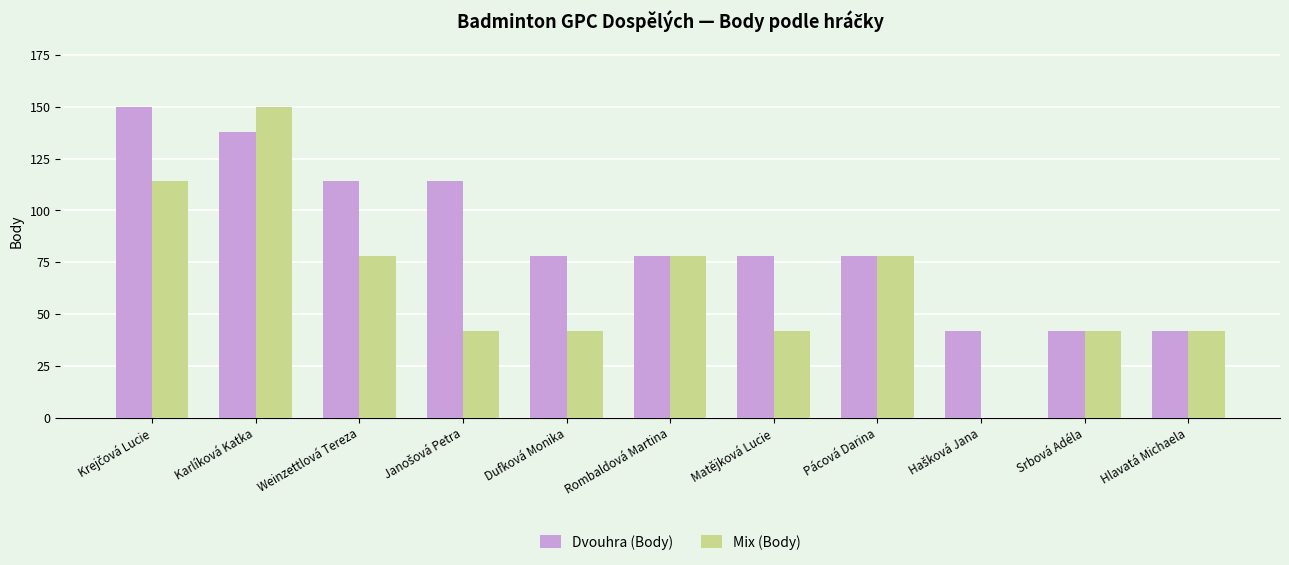

At which category is the sum across all series the highest?

Karlíková Katka